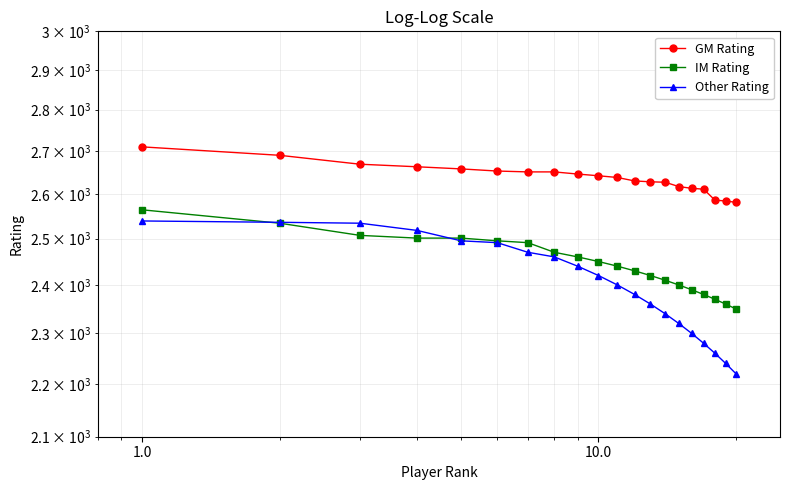

Which series has the largest range (max minus min)?

Other Rating